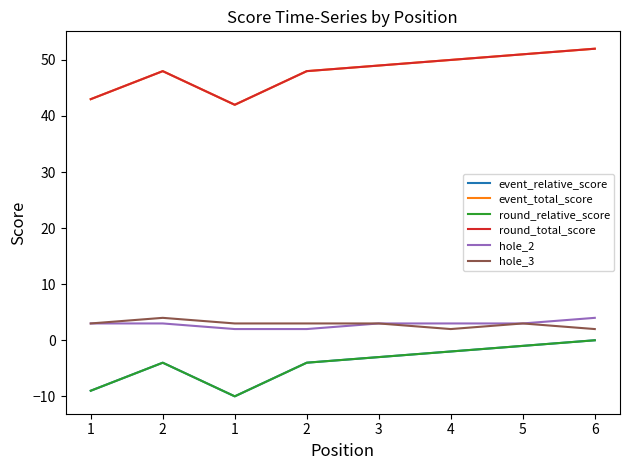

What is the value of the hole_3 point at the 5th from the left?

3